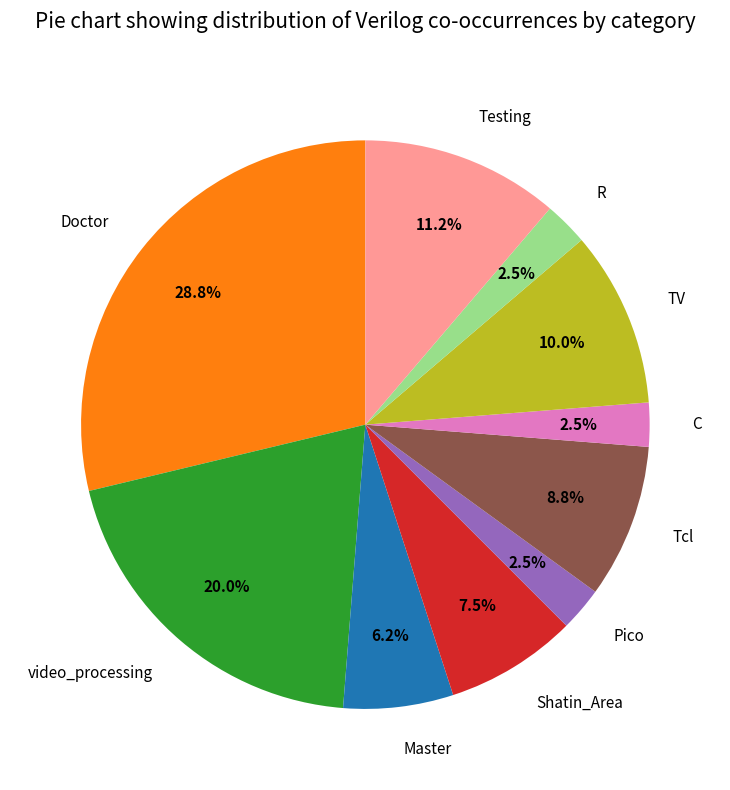

Combined, do Shatin_Area and TV account for over 50%?

No